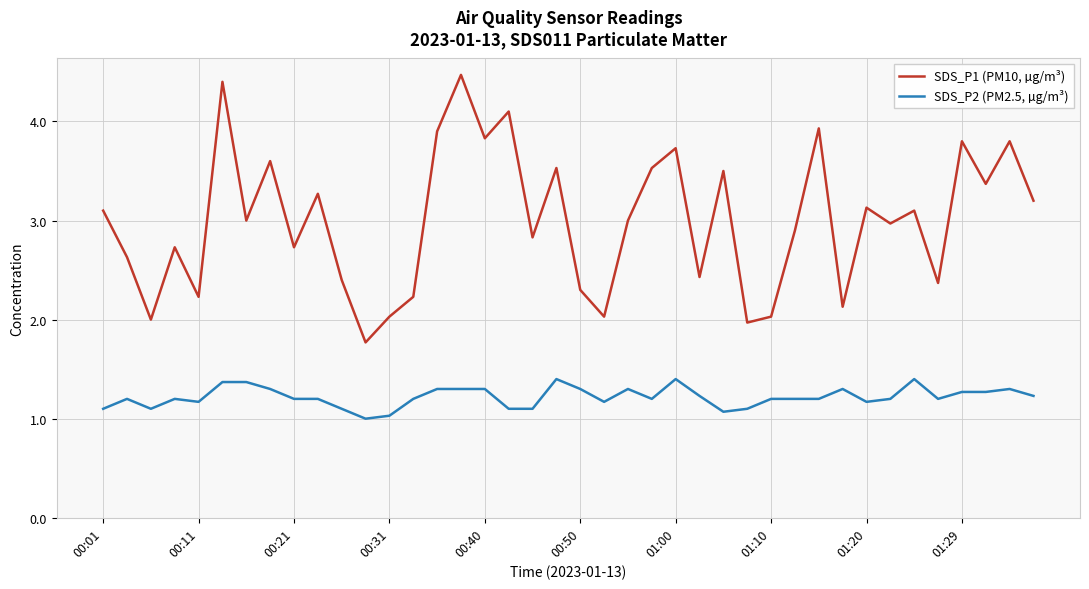

Which series has the largest total across all categories?

SDS_P1 (PM10, µg/m³)